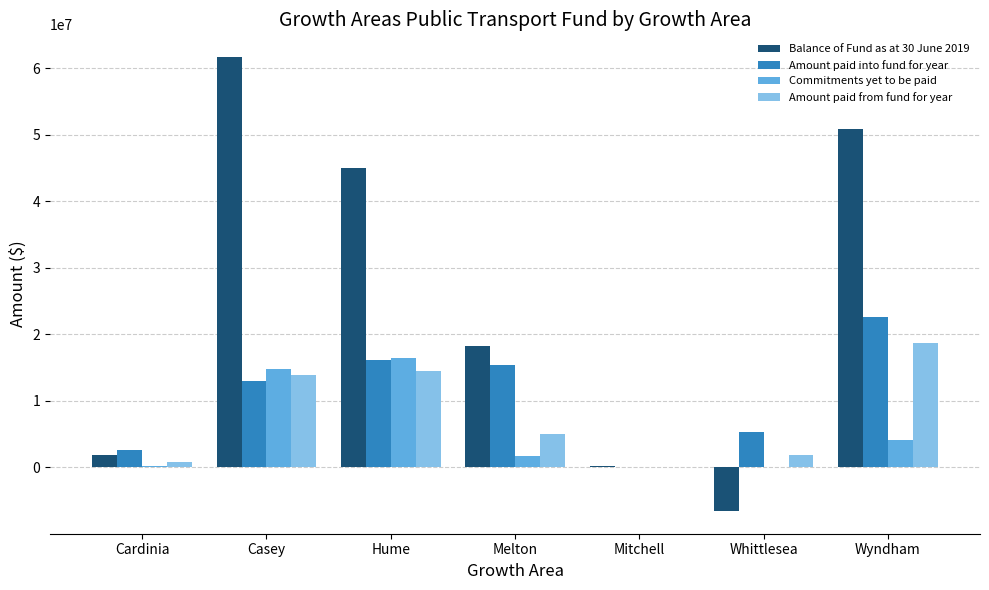

Is the value of Balance of Fund as at 30 June 2019 at Mitchell greater than the value of Amount paid from fund for year at Casey?

No